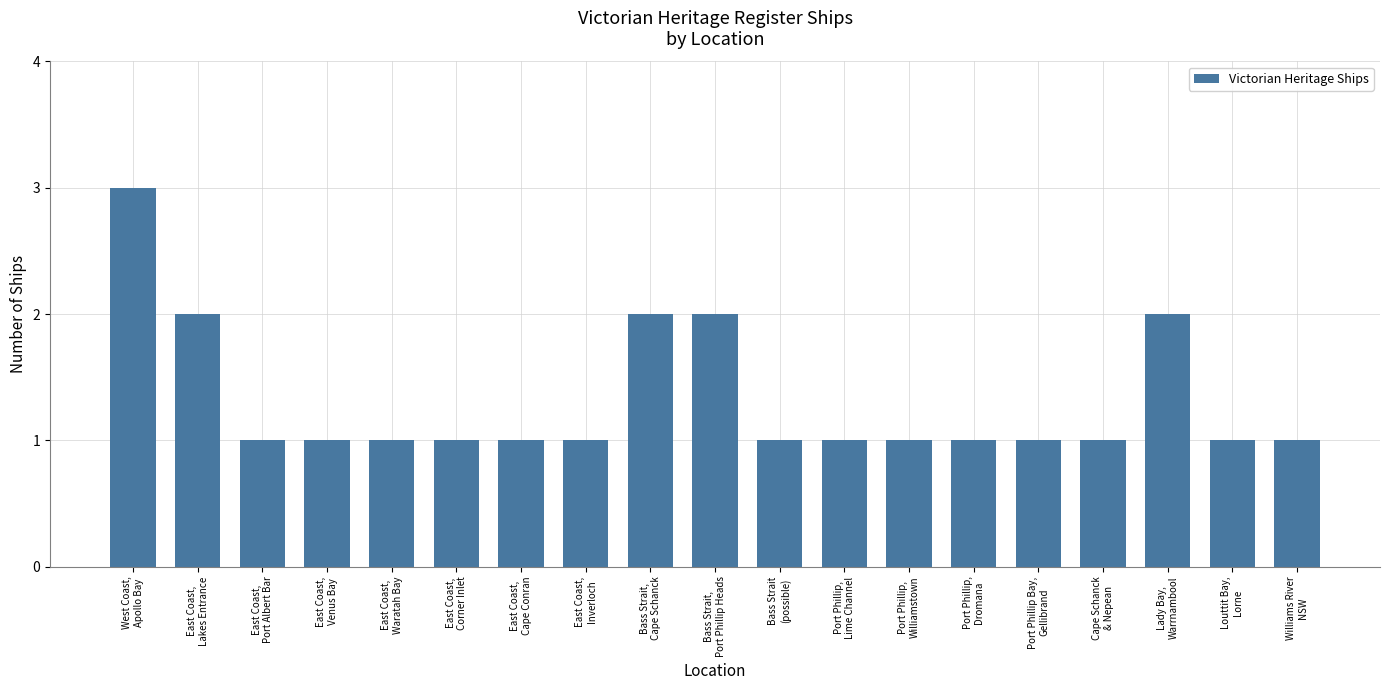

What is the sum of the values at Bass Strait
(possible) and East Coast,
Cape Conran?

2